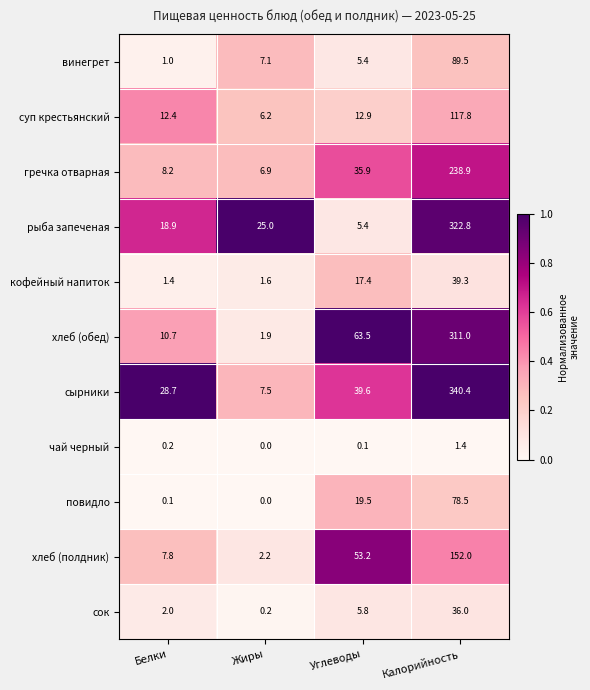

List the series in order of their peak value, highest first.

сырники, рыба запеченая, хлеб (обед), гречка отварная, хлеб (полдник), суп крестьянский, винегрет, повидло, кофейный напиток, сок, чай черный